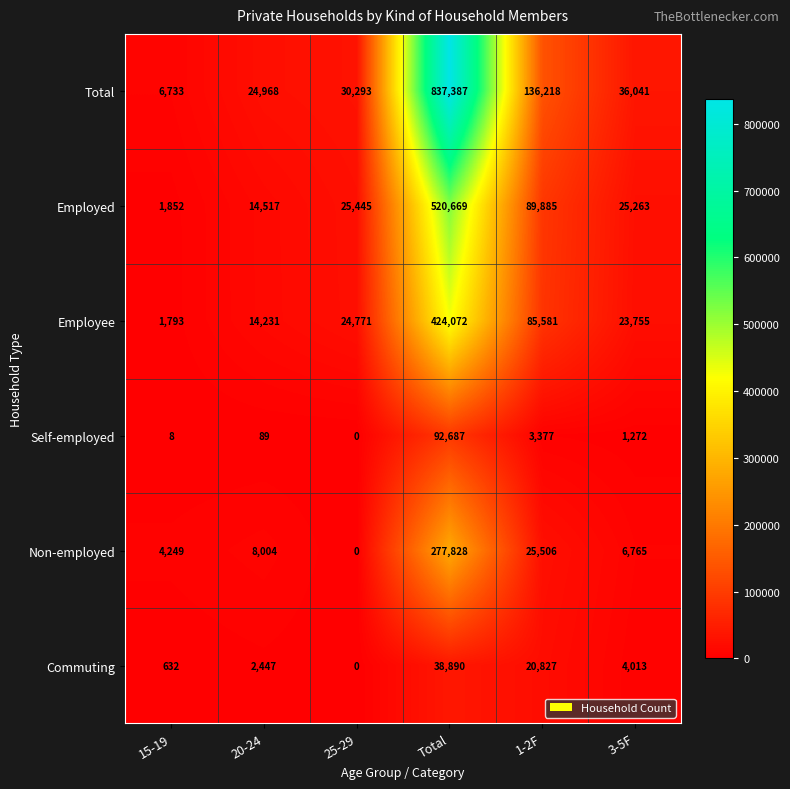

The value of Self-employed at 3-5F is 1272. True or false?

True